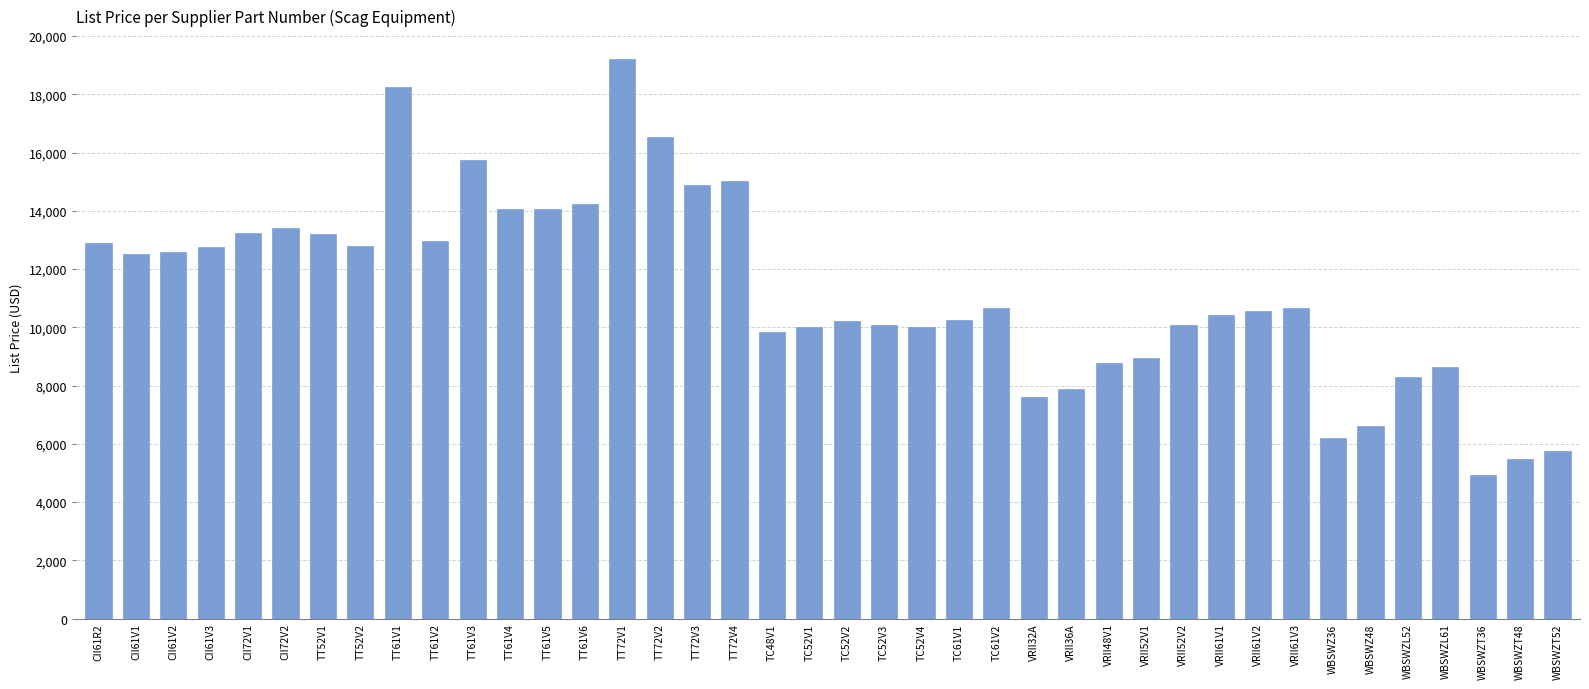

What is the ratio of the value at WBSWZT48 to the value at TT72V1?

0.3